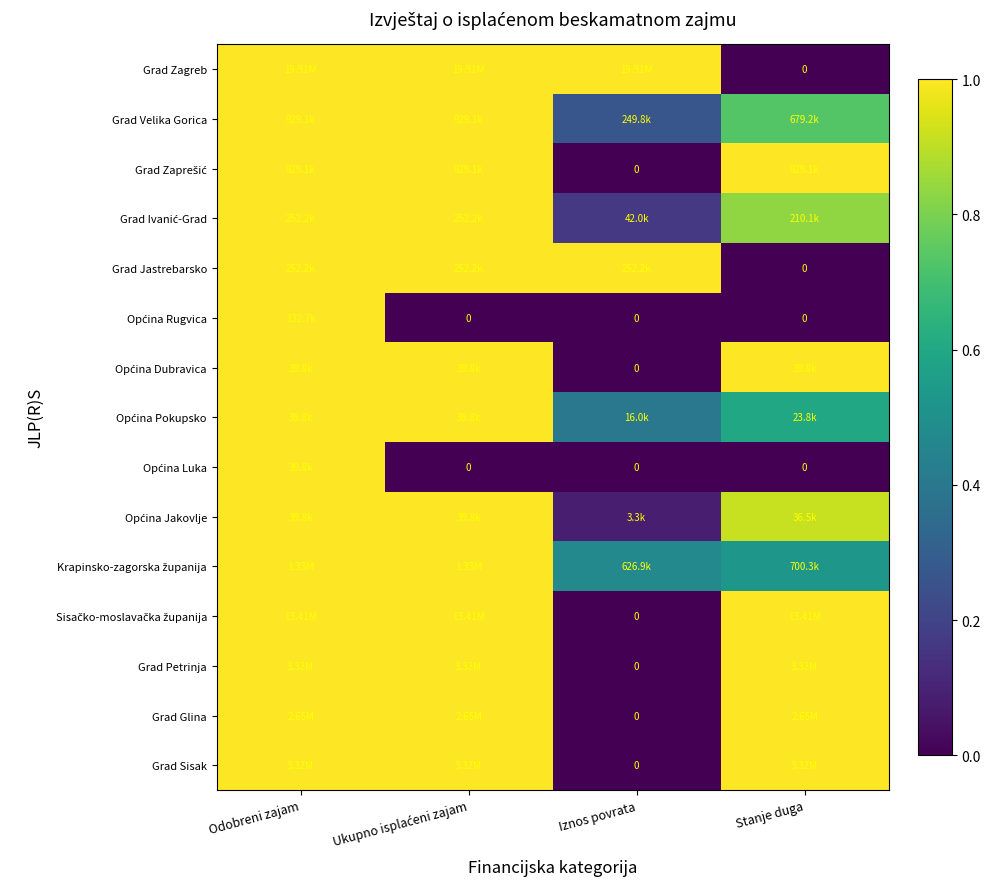

Between Stanje duga and Iznos povrata, which is larger?

Iznos povrata